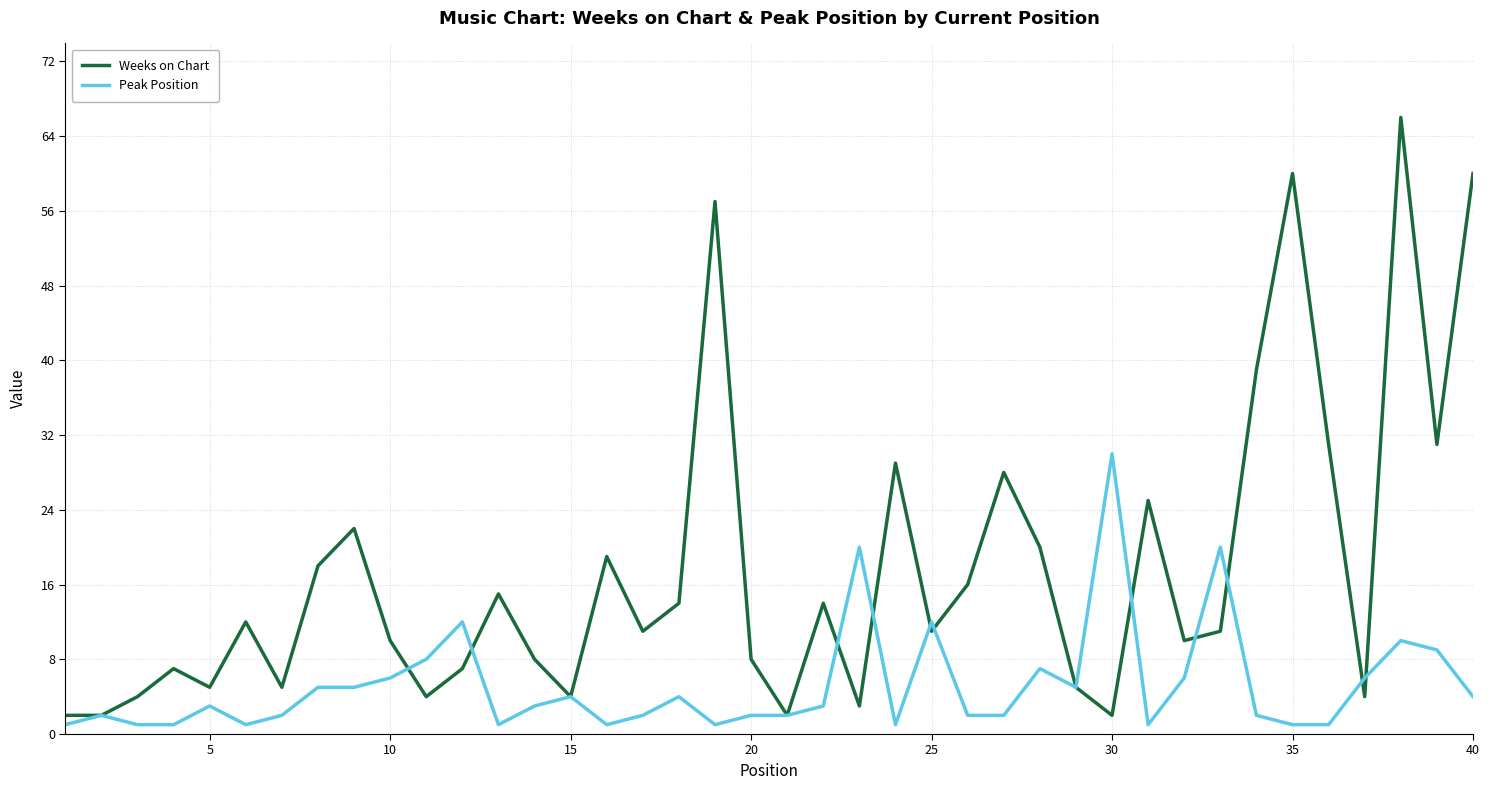

Which series has the largest range (max minus min)?

Weeks on Chart